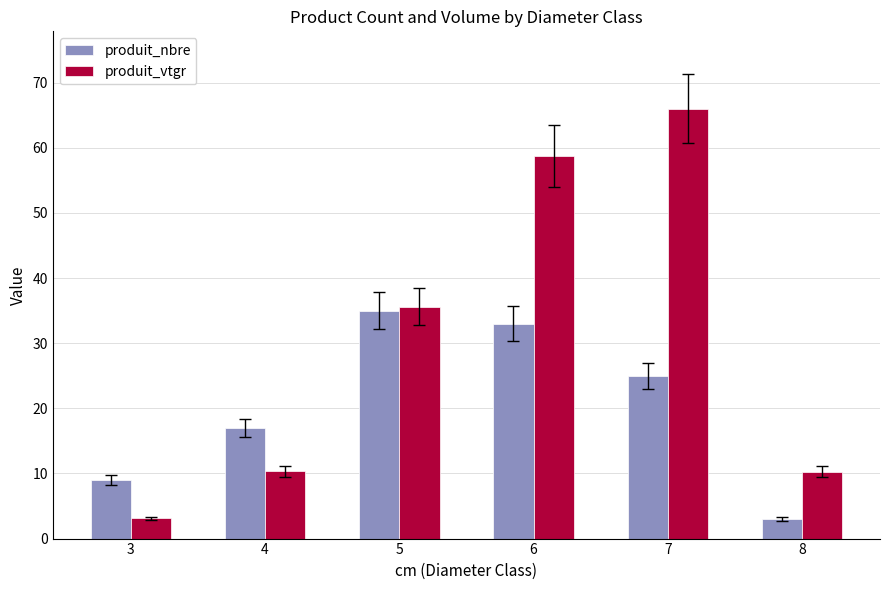

How many bars are there in total?

12